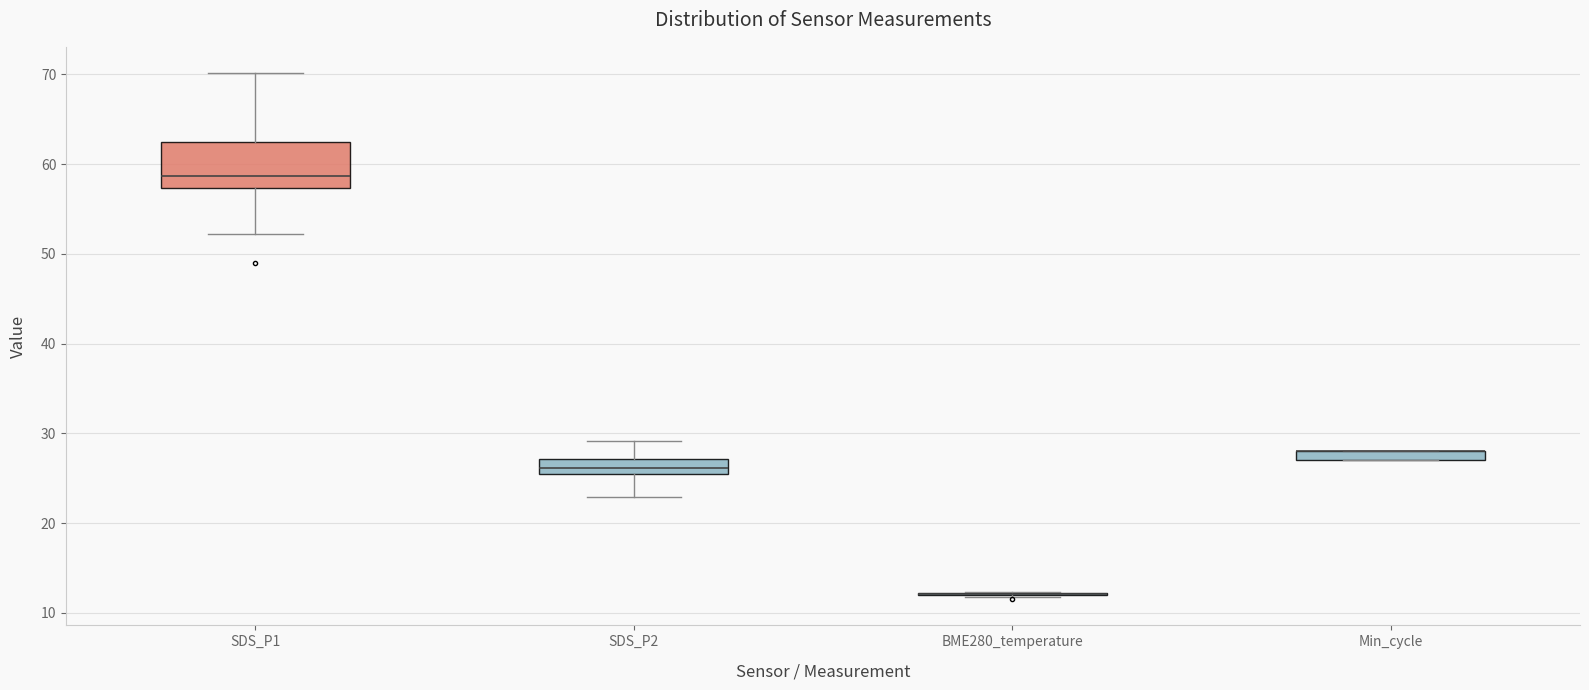

Where does the upper whisker of the box for SDS_P1 end on the y-axis? The values are not printed on the chart, so give them approximately, as read against the axis.

70